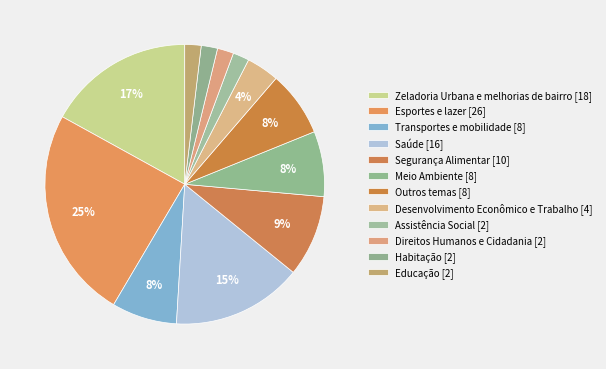

How many slices are in this pie chart?

12